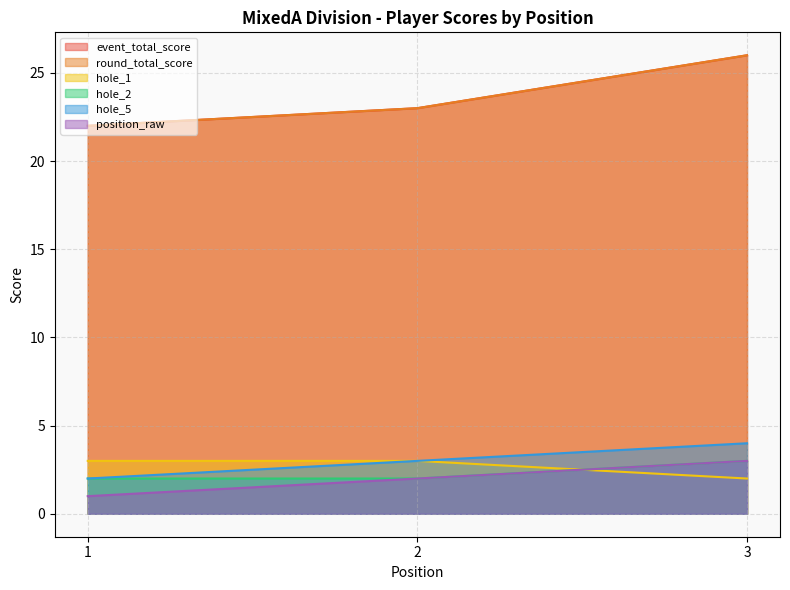

How many values in the position_raw series exceed 2?

1